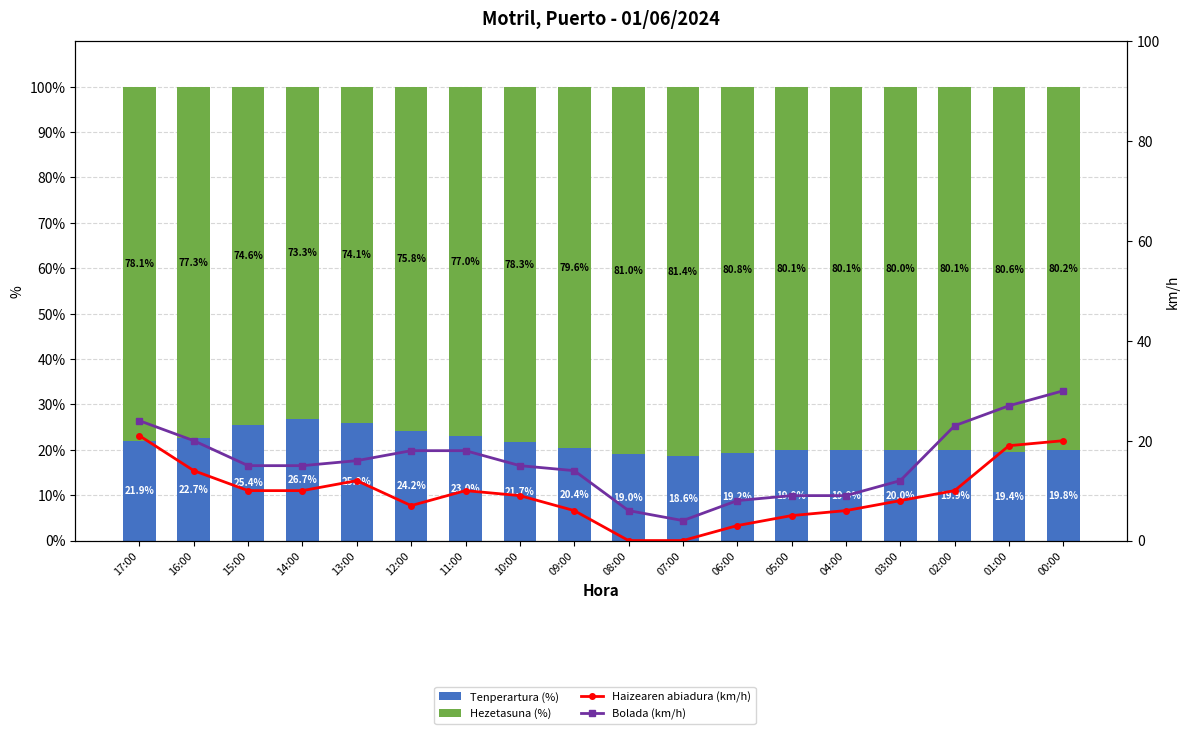

Is the value of Bolada (km/h) at 06:00 greater than the value of Tenperartura (%) at 02:00?

No